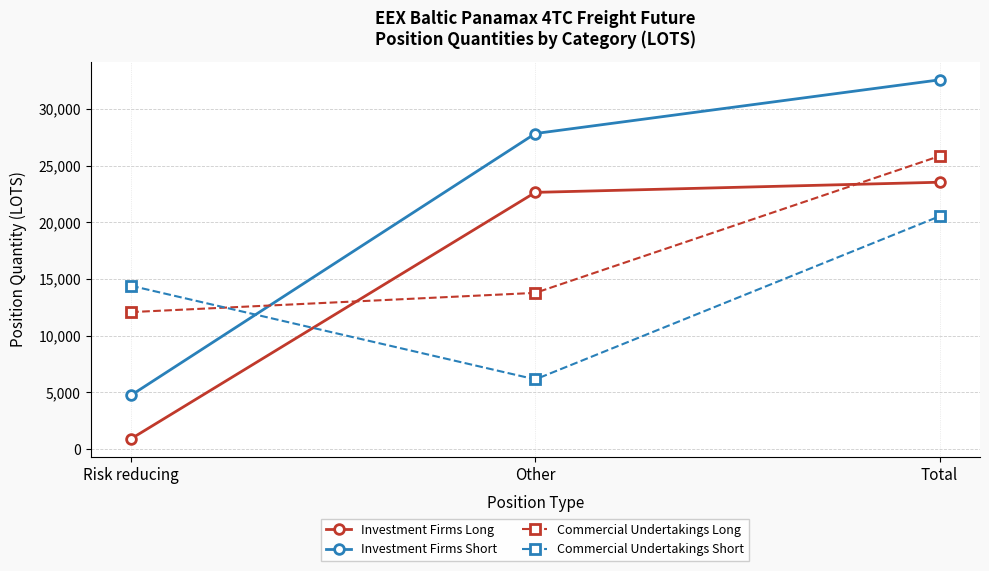

What is the total value across all series at Risk reducing?

32095.8